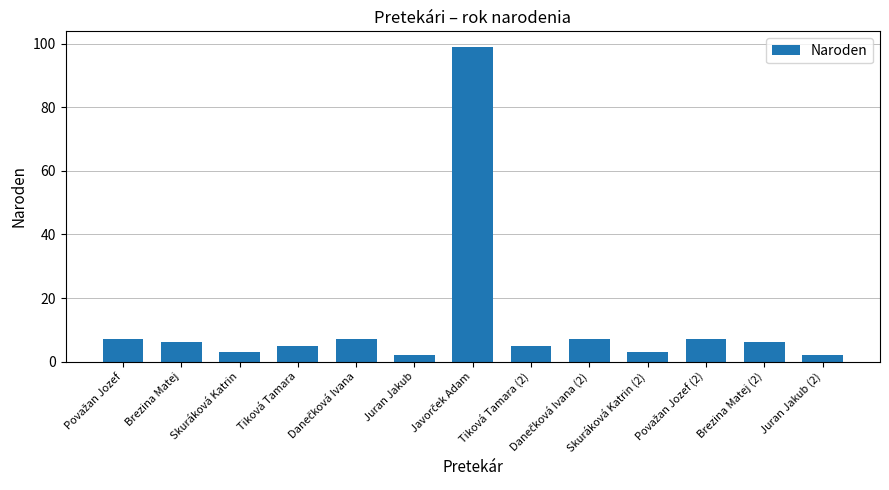

Are the bars horizontal?

No